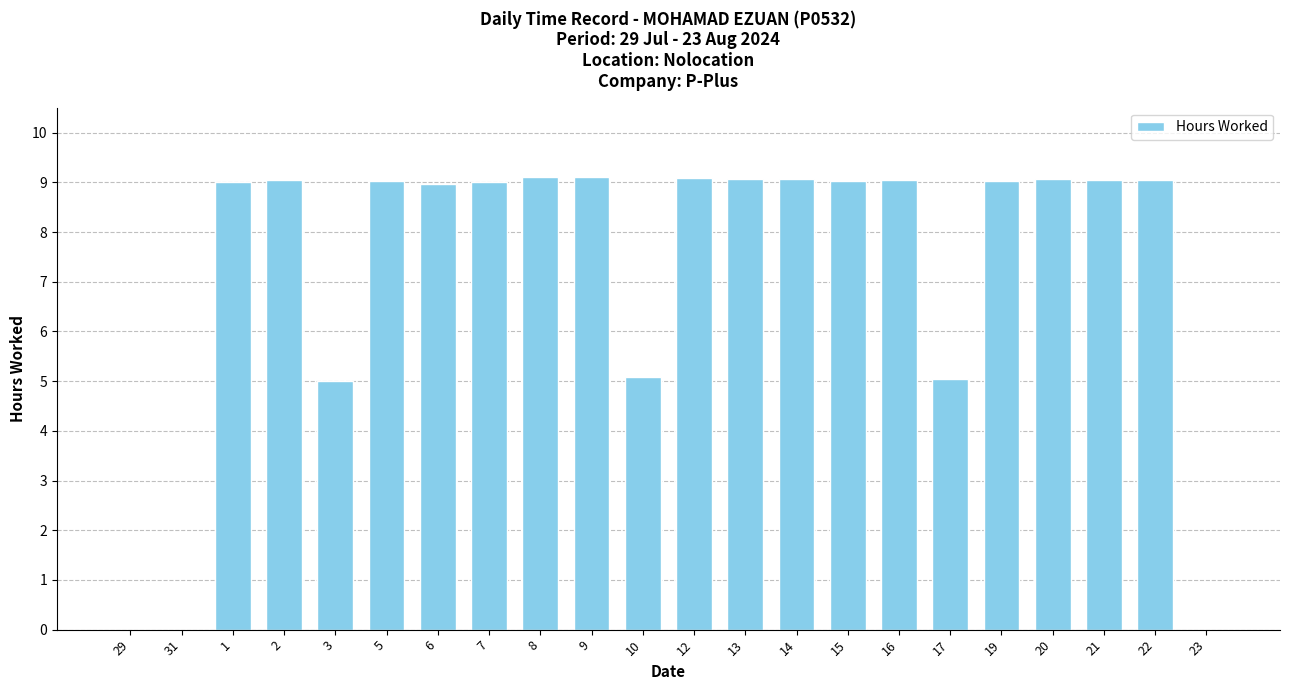

What is the maximum value shown in the chart?

9.1